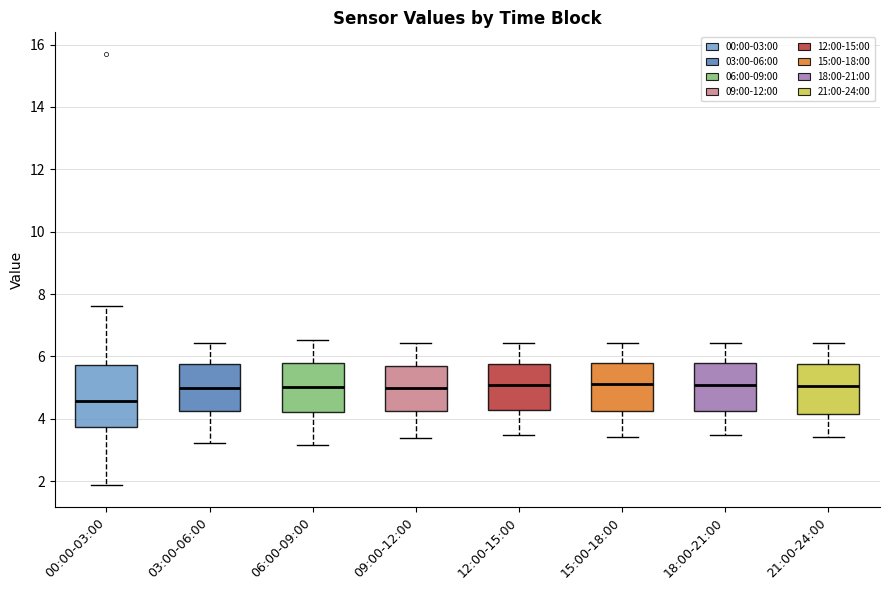

Where is the upper edge of the box for 00:00-03:00 on the y-axis? The values are not printed on the chart, so give them approximately, as read against the axis.

5.8